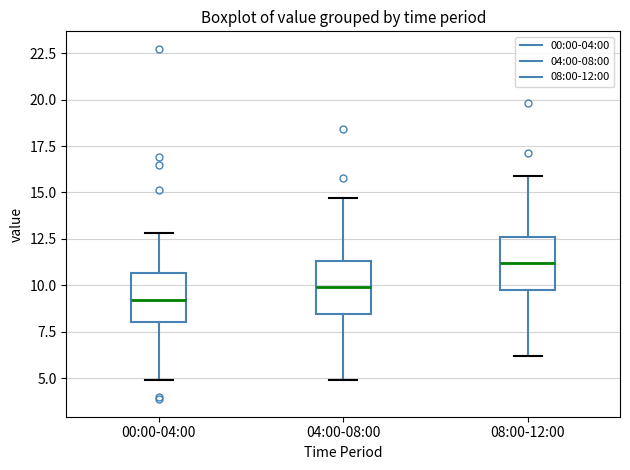

Reading left to right, read every box against the y-axis: the position of its median line, the range the box covers, and the ends of its whiskers. The values are not printed on the chart, so give them approximately, as read against the axis.

00:00-04:00: median 9.0, box 8.0 to 10.5, whiskers 5.0 to 13.0
04:00-08:00: median 10.0, box 8.5 to 11.5, whiskers 5.0 to 14.5
08:00-12:00: median 11.0, box 10.0 to 12.5, whiskers 6.0 to 16.0